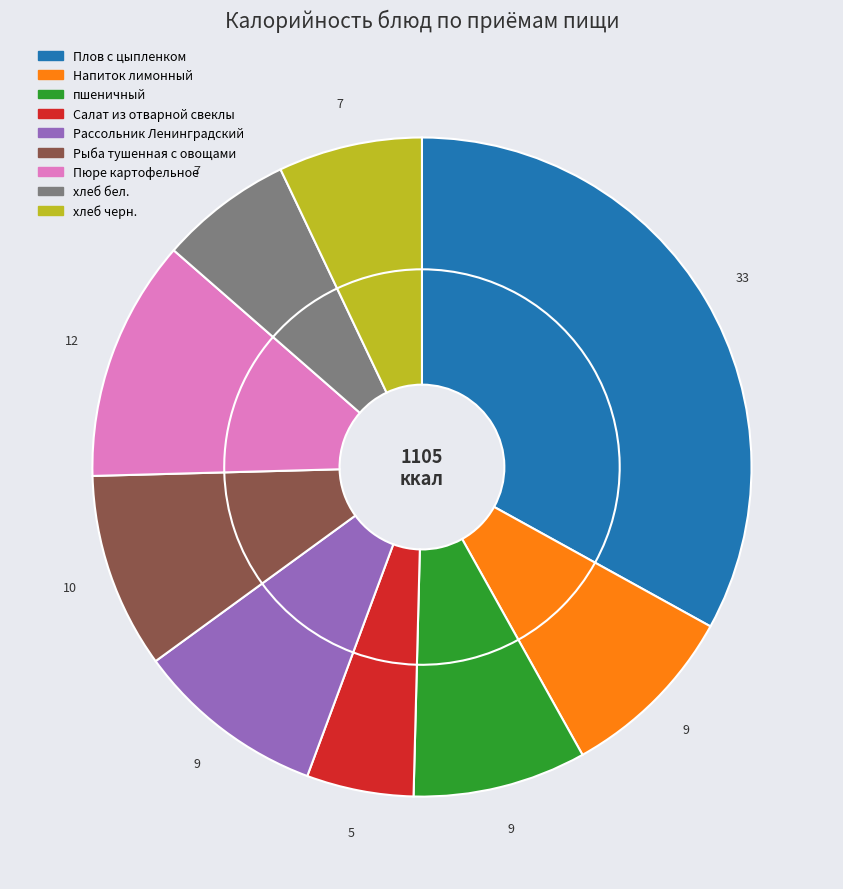

To the nearest percent, what is the difference between the largest and smallest slice percentages?

28%